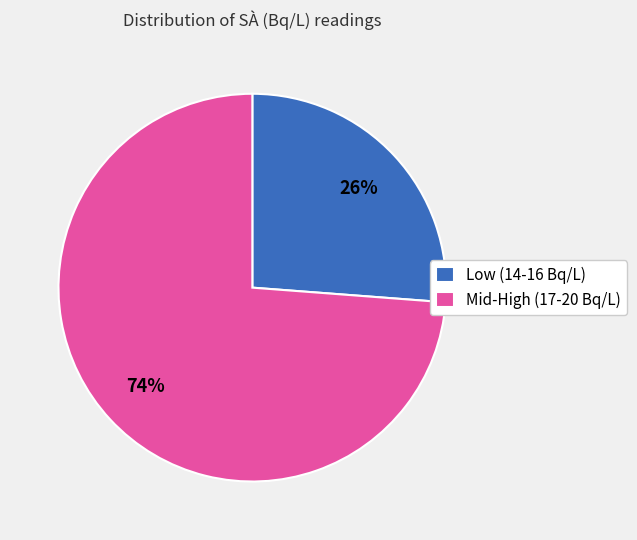

Is the sum of Low (14-16 Bq/L) and Mid-High (17-20 Bq/L) greater than half?

Yes